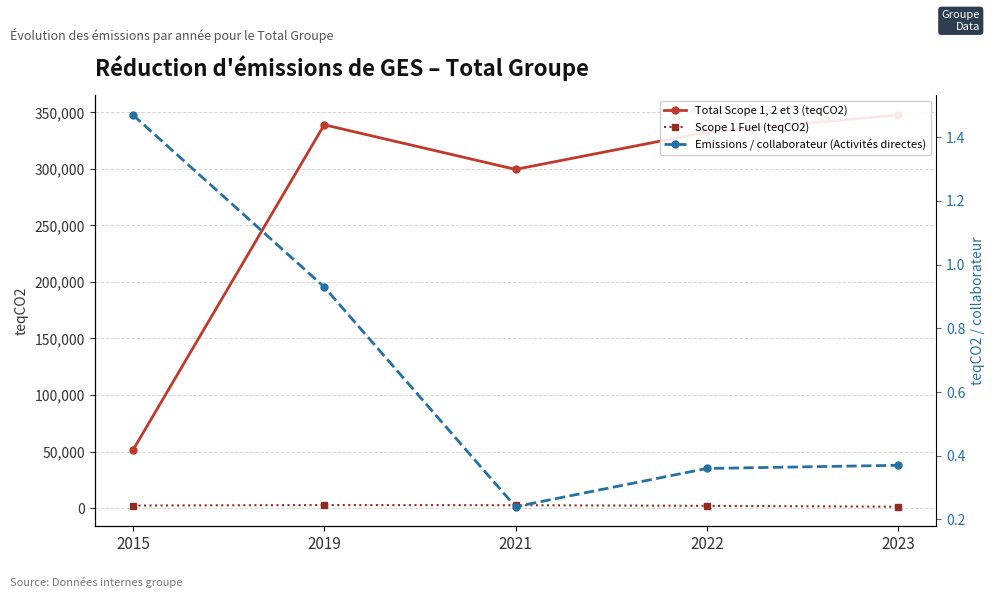

How many values in the Scope 1 Fuel (teqCO2) series are below 2237?

2